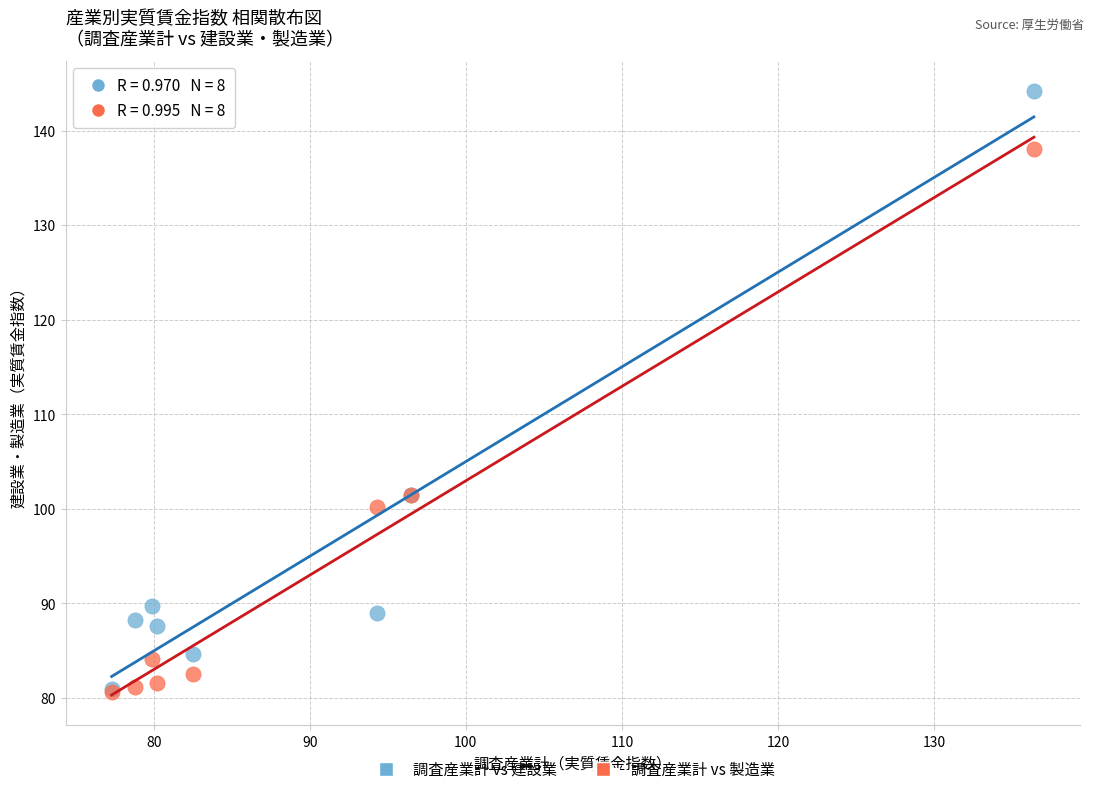

What are all the series names shown in the legend?

調査産業計 vs 建設業, 調査産業計 vs 製造業